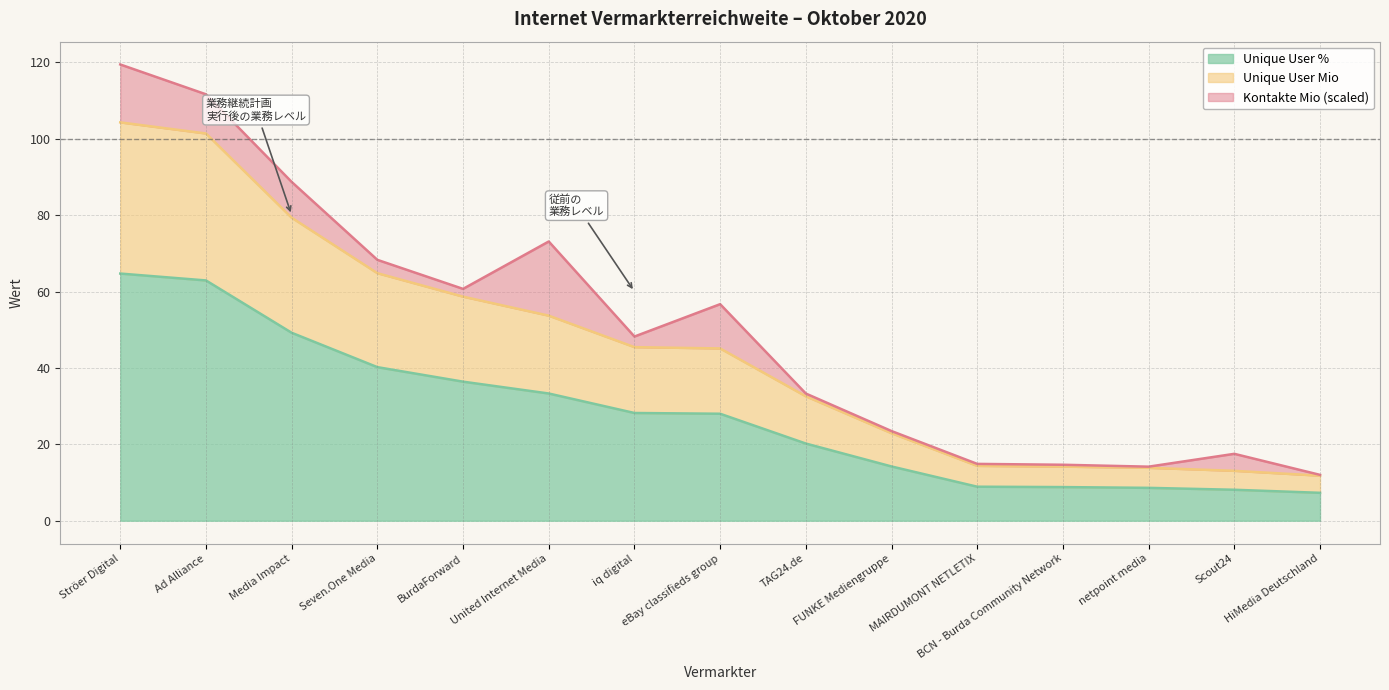

What is the label of the 6th point from the left?

United Internet Media